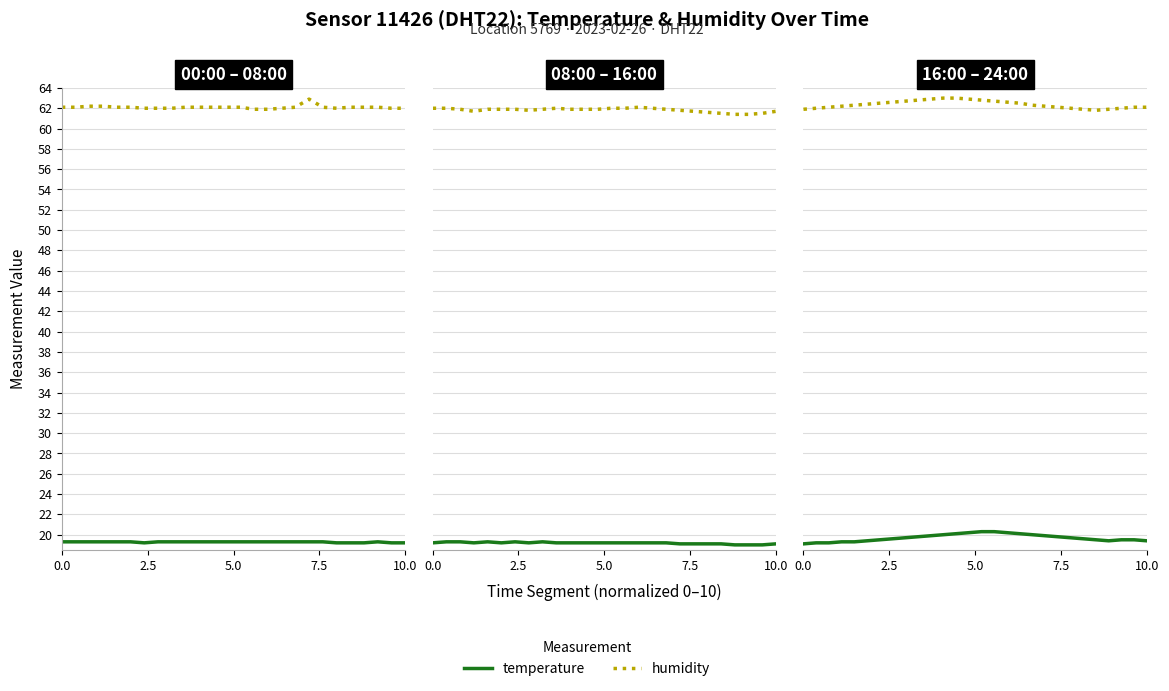

What is the maximum value for humidity?

63.0